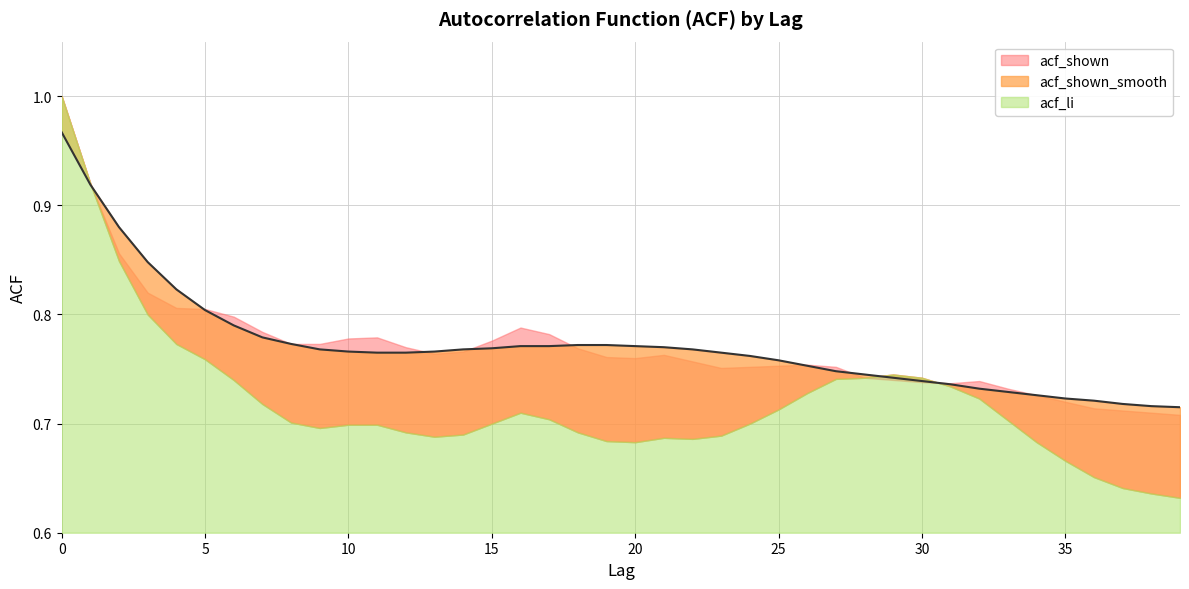

Reading left to right, list all the values displayed in this chart.

acf_shown_smooth: 1.0	0.9	0.9	0.8	0.8	0.8	0.8	0.8	0.8	0.8	0.8	0.8	0.8	0.8	0.8	0.8	0.8	0.8	0.8	0.8	0.8	0.8	0.8	0.8	0.8	0.8	0.8	0.7	0.7	0.7	0.7	0.7	0.7	0.7	0.7	0.7	0.7	0.7	0.7	0.7
acf_shown: 1.0	0.9	0.9	0.8	0.8	0.8	0.8	0.8	0.8	0.8	0.8	0.8	0.8	0.8	0.8	0.8	0.8	0.8	0.8	0.8	0.8	0.8	0.8	0.8	0.8	0.8	0.8	0.8	0.7	0.7	0.7	0.7	0.7	0.7	0.7	0.7	0.7	0.7	0.7	0.7
acf_li: 1.0	0.9	0.8	0.8	0.8	0.8	0.7	0.7	0.7	0.7	0.7	0.7	0.7	0.7	0.7	0.7	0.7	0.7	0.7	0.7	0.7	0.7	0.7	0.7	0.7	0.7	0.7	0.7	0.7	0.7	0.7	0.7	0.7	0.7	0.7	0.7	0.7	0.6	0.6	0.6